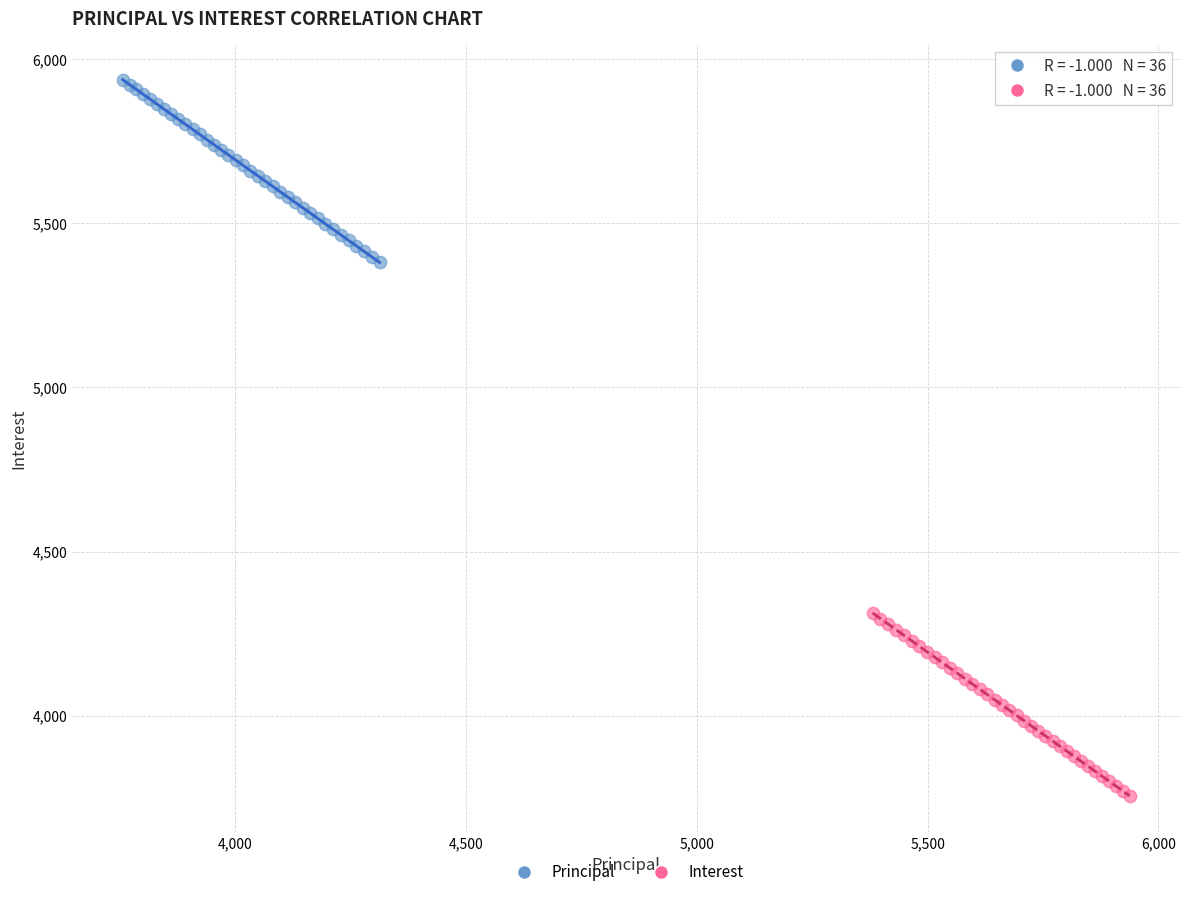

Which series reaches the maximum Y coordinate?

Principal